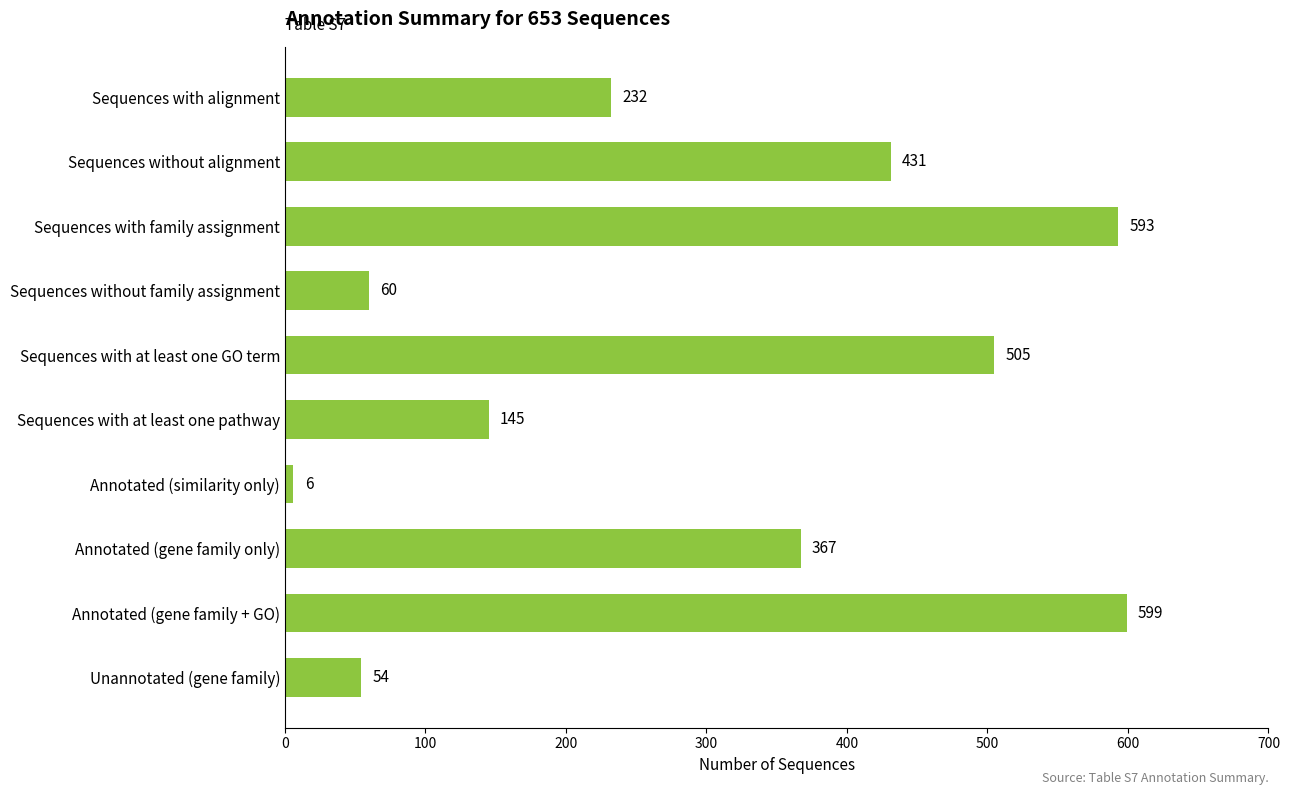

Rank the categories by value from highest to lowest.

Annotated (gene family + GO), Sequences with family assignment, Sequences with at least one GO term, Sequences without alignment, Annotated (gene family only), Sequences with alignment, Sequences with at least one pathway, Sequences without family assignment, Unannotated (gene family), Annotated (similarity only)